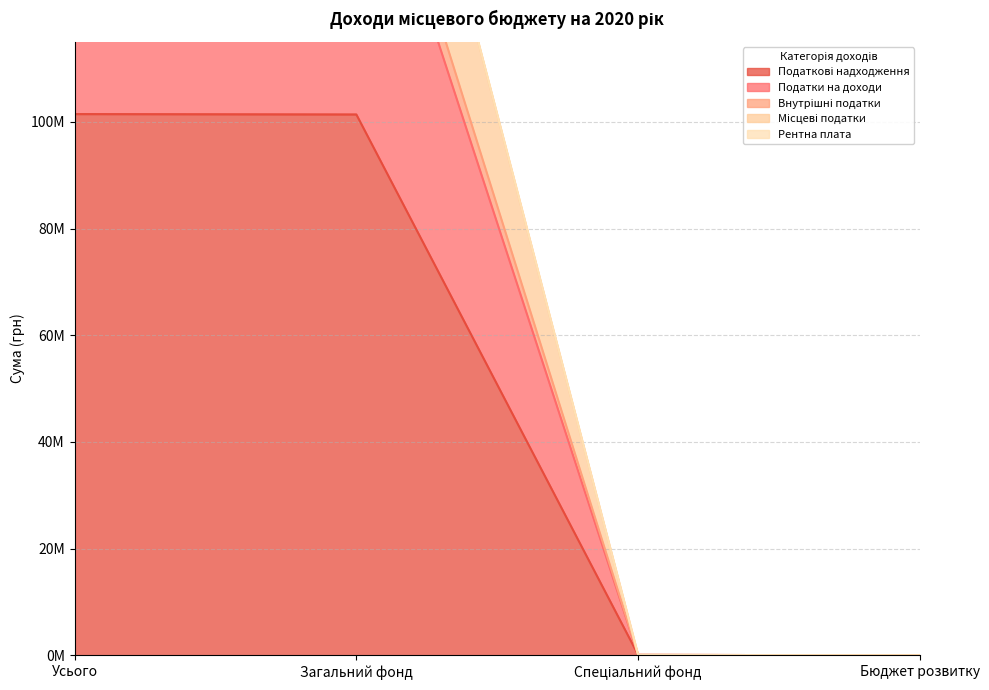

Does the chart have visible grid lines?

Yes